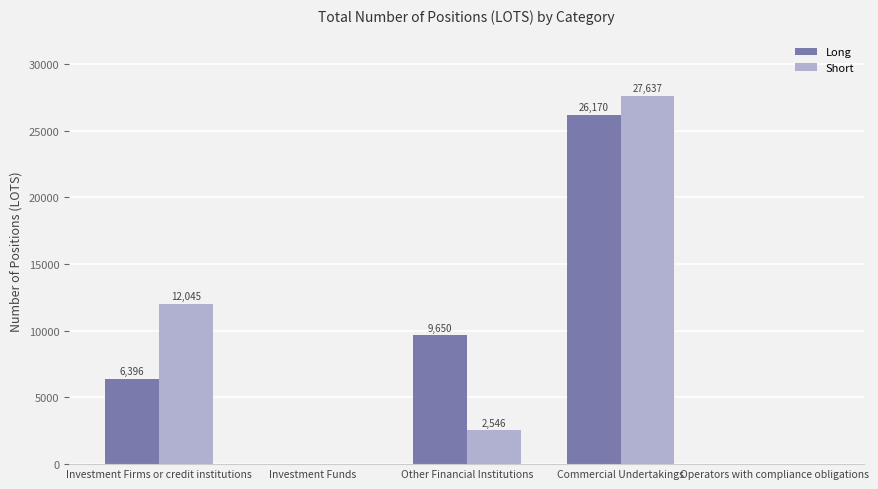

Is the value of Long at Other Financial Institutions greater than the value of Short at Investment Funds?

Yes